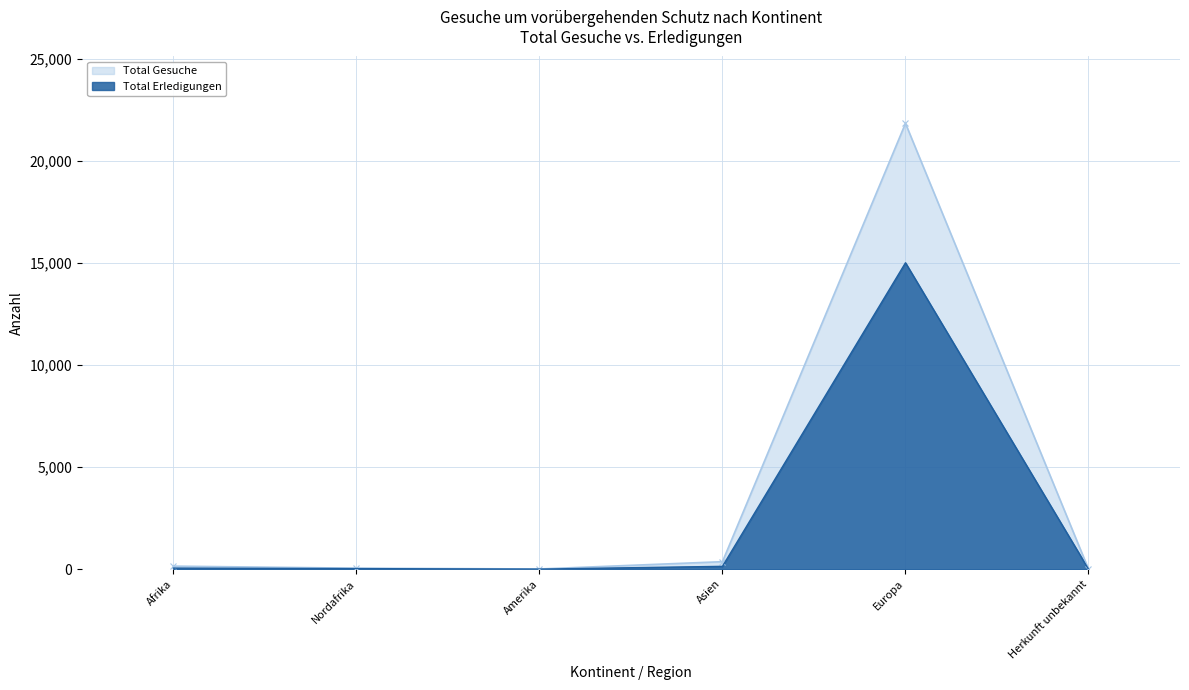

Reading left to right, extract all data points from this chart.

Total Gesuche: 152	51	12	370	21841	8
Total Erledigungen: 55	31	6	142	15012	2